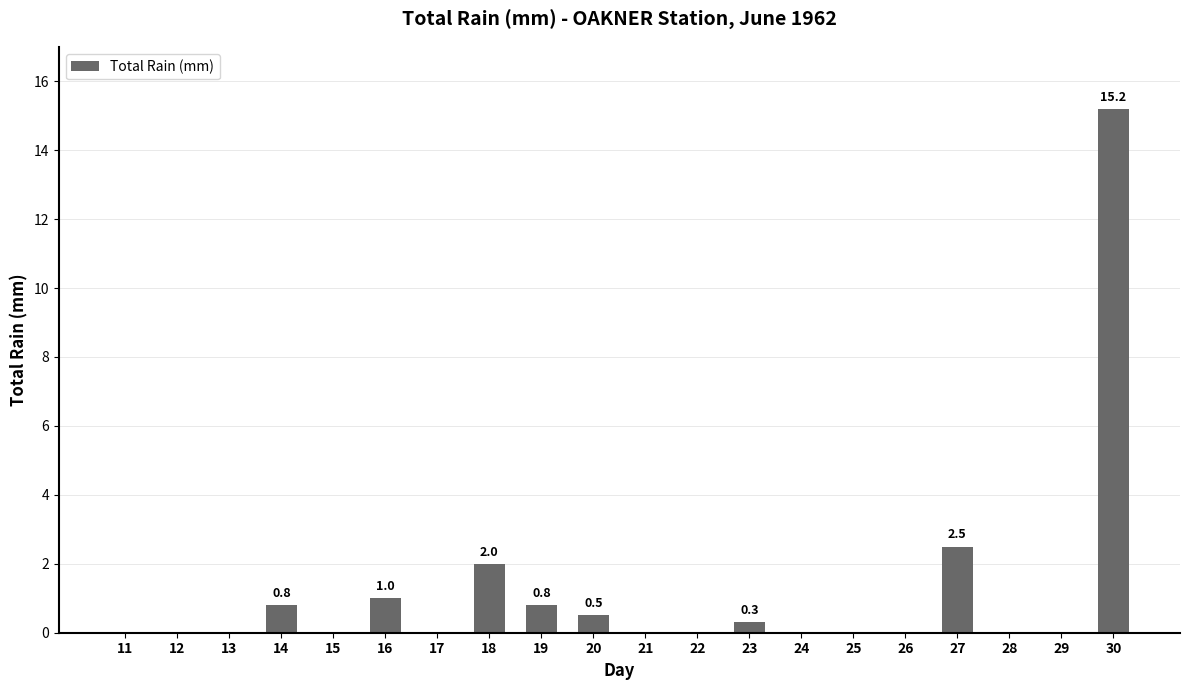

What is the sum of all values?

23.1